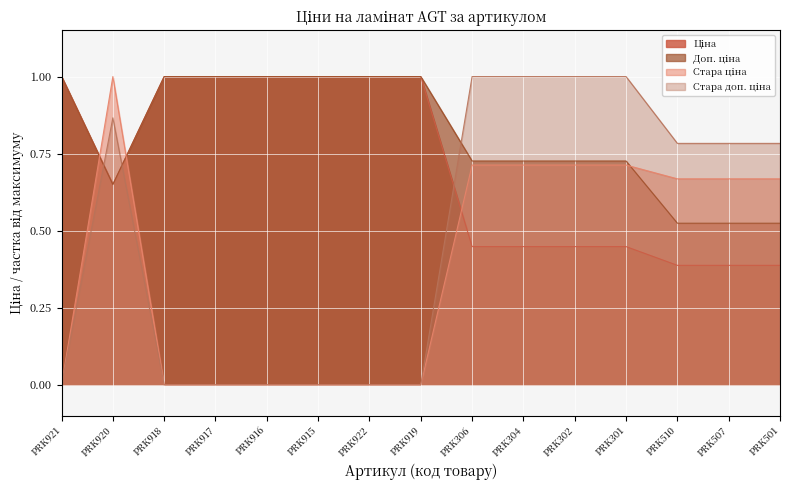

After their last crossing, which series has the higher values: Доп. ціна or Стара доп. ціна?

Стара доп. ціна